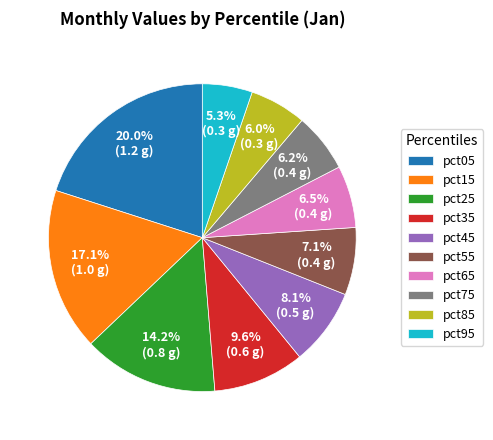

Is it true that pct15 is 4% of the pie?

False